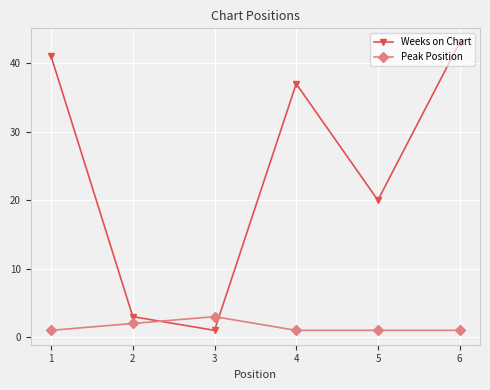

What are all the series names shown in the legend?

Weeks on Chart, Peak Position